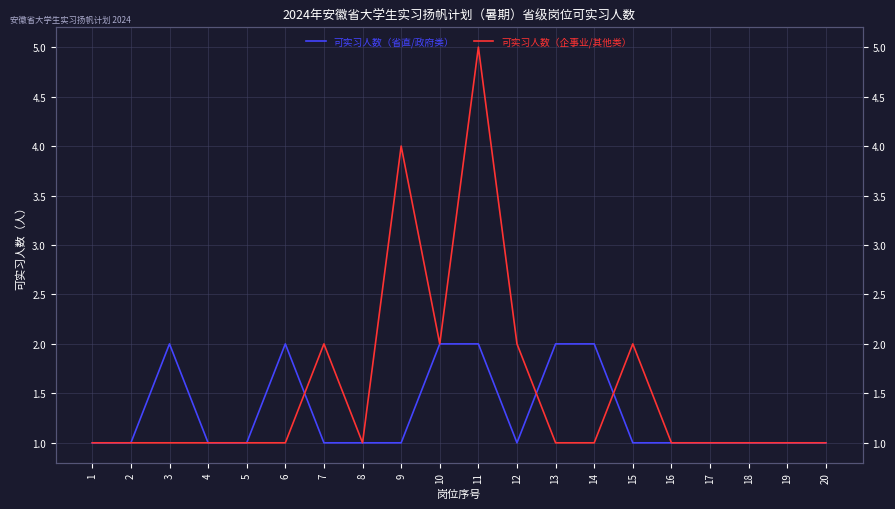

At which category does 可实习人数（省直/政府类） reach its first local valley?

12